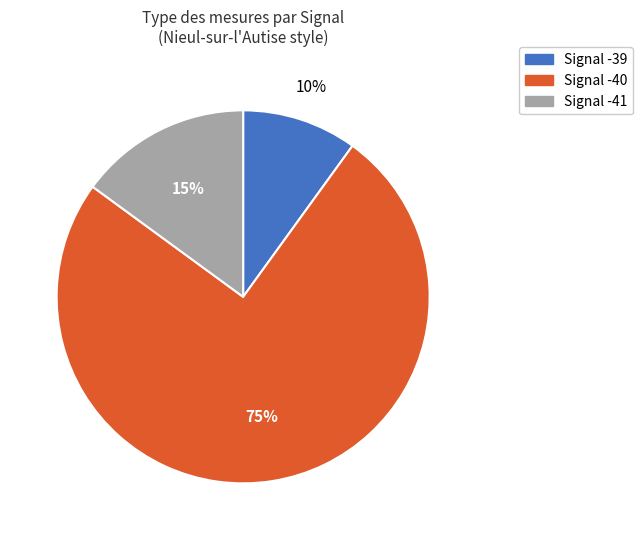

Which slice is the largest?

Signal -40